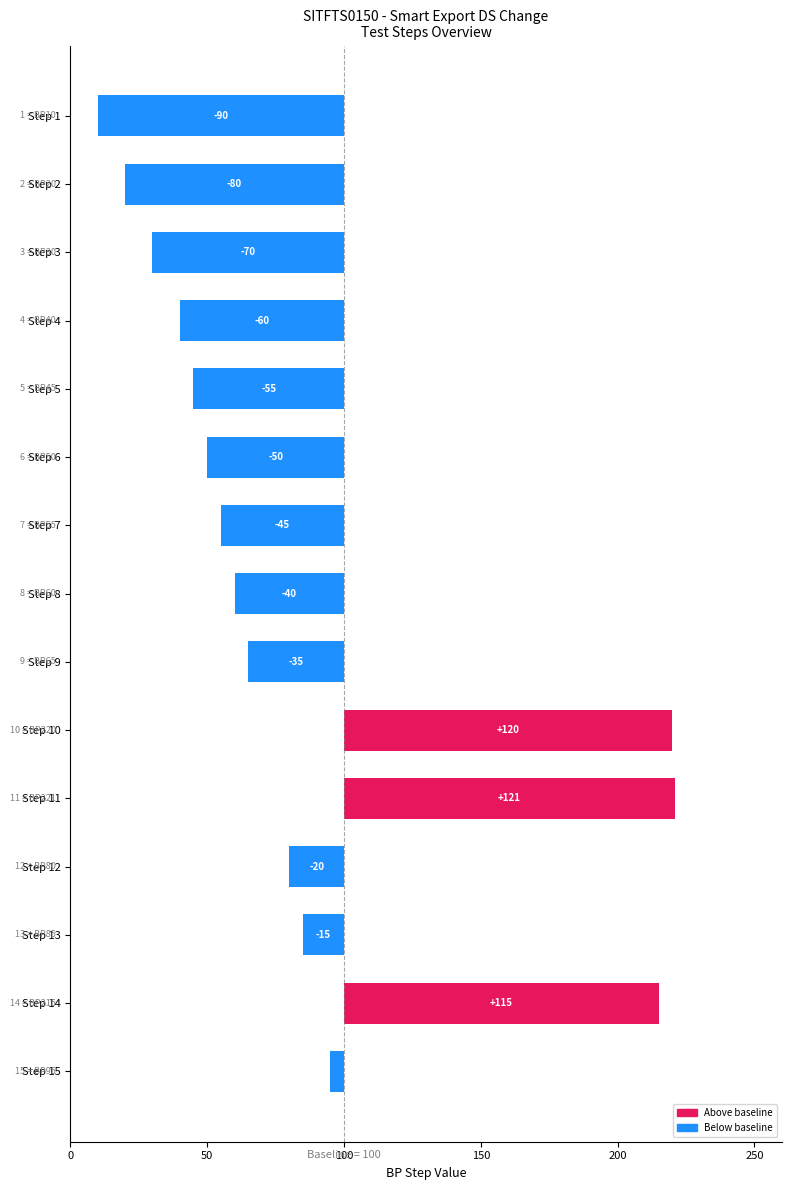

Is it true that the value at Step 6 is -16?

False